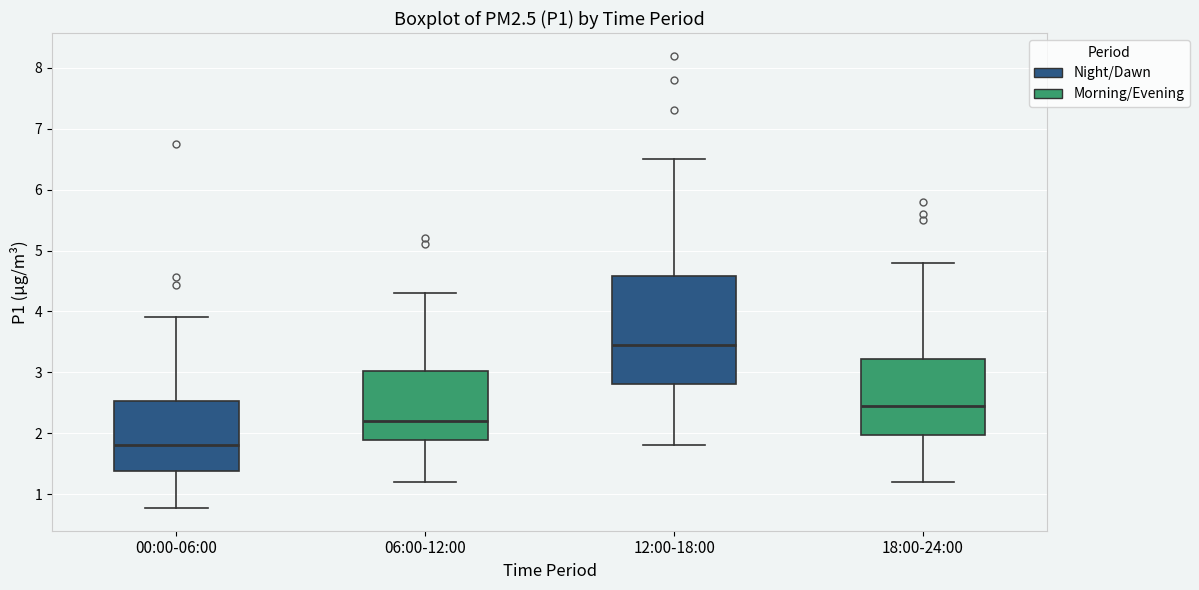

Which box is the tallest, from its lower edge to its upper edge?

12:00-18:00